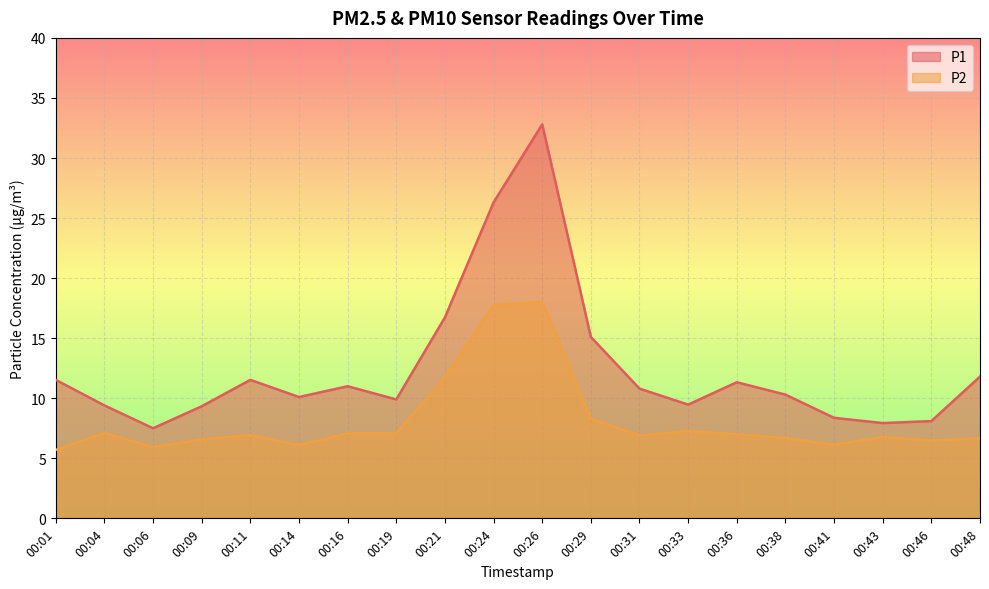

The value of P1 at 00:11 is 11.5. True or false?

True